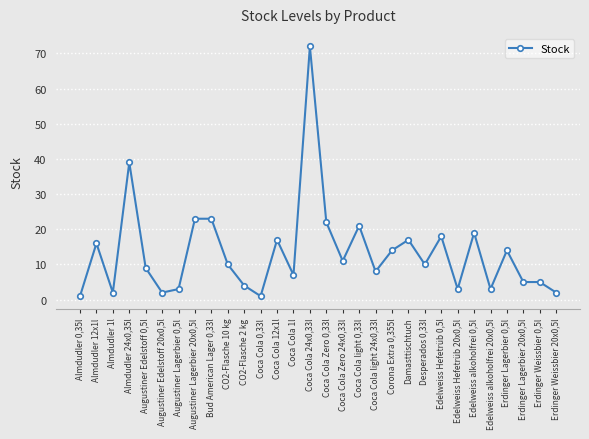

Which has a higher value, Edelweiss alkoholfrei 0,5l or Almdudler 12x1l?

Edelweiss alkoholfrei 0,5l